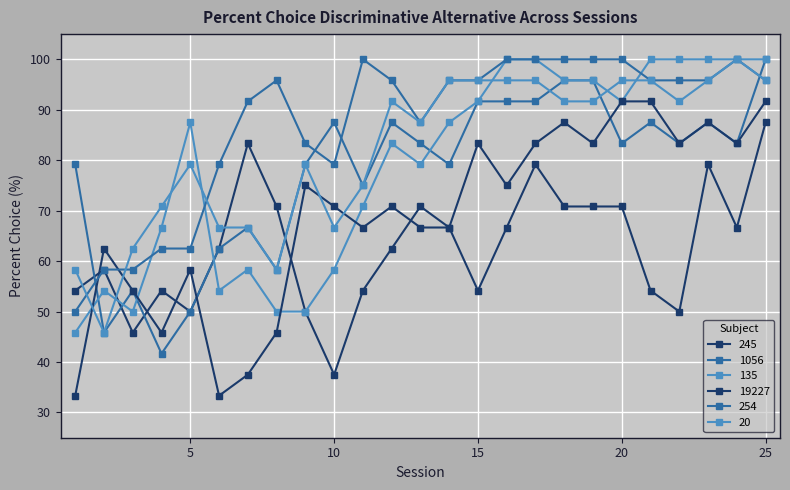

Reading left to right, list all the values displayed in this chart.

245: 1=54.2	2=58.3	3=45.8	4=54.2	5=50.0	6=62.5	7=83.3	8=70.8	9=50.0	10=37.5	11=54.2	12=62.5	13=70.8	14=66.7	15=54.2	16=66.7	17=79.2	18=70.8	19=70.8	20=70.8	21=54.2	22=50.0	23=79.2	24=66.7	25=87.5
1056: 1=79.2	2=45.8	3=54.2	4=41.7	5=50.0	6=62.5	7=66.7	8=58.3	9=79.2	10=87.5	11=75.0	12=87.5	13=83.3	14=79.2	15=91.7	16=91.7	17=91.7	18=95.8	19=95.8	20=83.3	21=87.5	22=83.3	23=87.5	24=83.3	25=100.0
135: 1=45.8	2=54.2	3=50.0	4=66.7	5=87.5	6=54.2	7=58.3	8=50.0	9=50.0	10=58.3	11=70.8	12=83.3	13=79.2	14=87.5	15=91.7	16=100.0	17=100.0	18=95.8	19=95.8	20=91.7	21=100.0	22=100.0	23=100.0	24=100.0	25=100.0
19227: 1=33.3	2=62.5	3=54.2	4=45.8	5=58.3	6=33.3	7=37.5	8=45.8	9=75.0	10=70.8	11=66.7	12=70.8	13=66.7	14=66.7	15=83.3	16=75.0	17=83.3	18=87.5	19=83.3	20=91.7	21=91.7	22=83.3	23=87.5	24=83.3	25=91.7
254: 1=50.0	2=58.3	3=58.3	4=62.5	5=62.5	6=79.2	7=91.7	8=95.8	9=83.3	10=79.2	11=100.0	12=95.8	13=87.5	14=95.8	15=95.8	16=100.0	17=100.0	18=100.0	19=100.0	20=100.0	21=95.8	22=95.8	23=95.8	24=100.0	25=95.8
20: 1=58.3	2=45.8	3=62.5	4=70.8	5=79.2	6=66.7	7=66.7	8=58.3	9=79.2	10=66.7	11=75.0	12=91.7	13=87.5	14=95.8	15=95.8	16=95.8	17=95.8	18=91.7	19=91.7	20=95.8	21=95.8	22=91.7	23=95.8	24=100.0	25=95.8